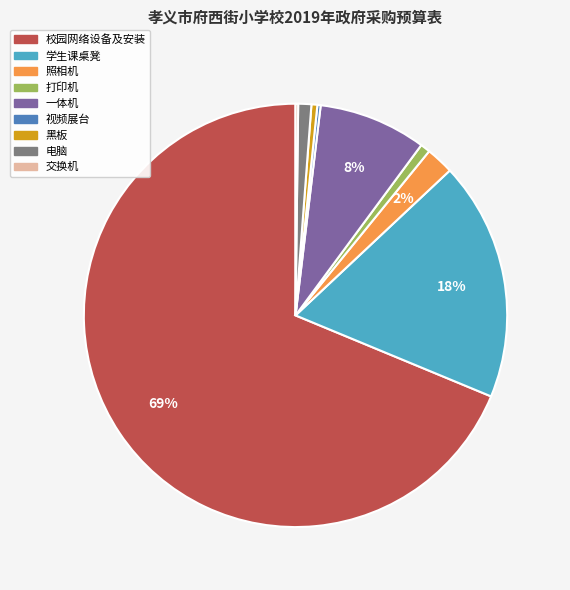

Does any single category account for the majority?

Yes